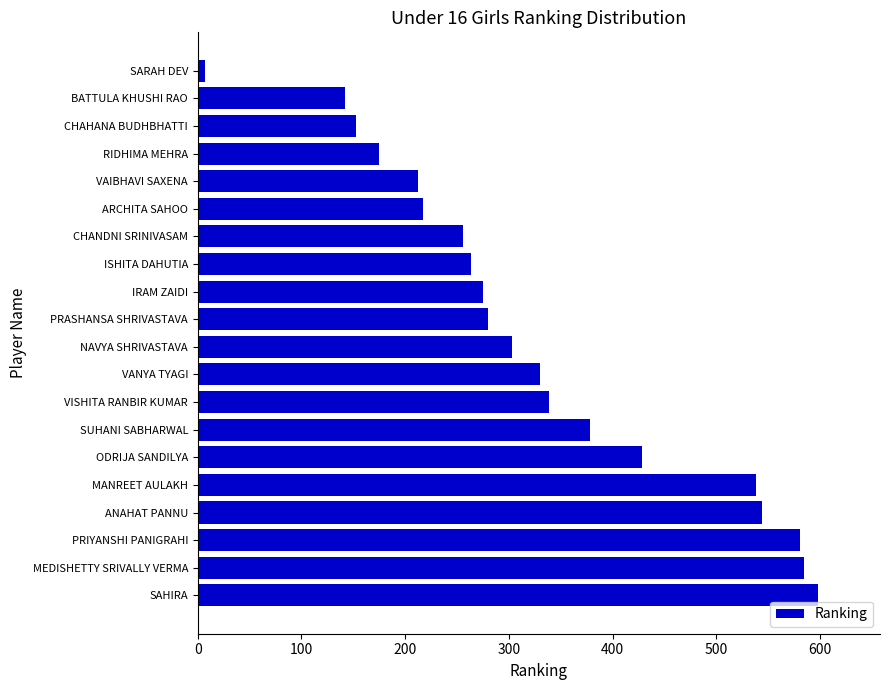

What value does the data have at SUHANI SABHARWAL?

378